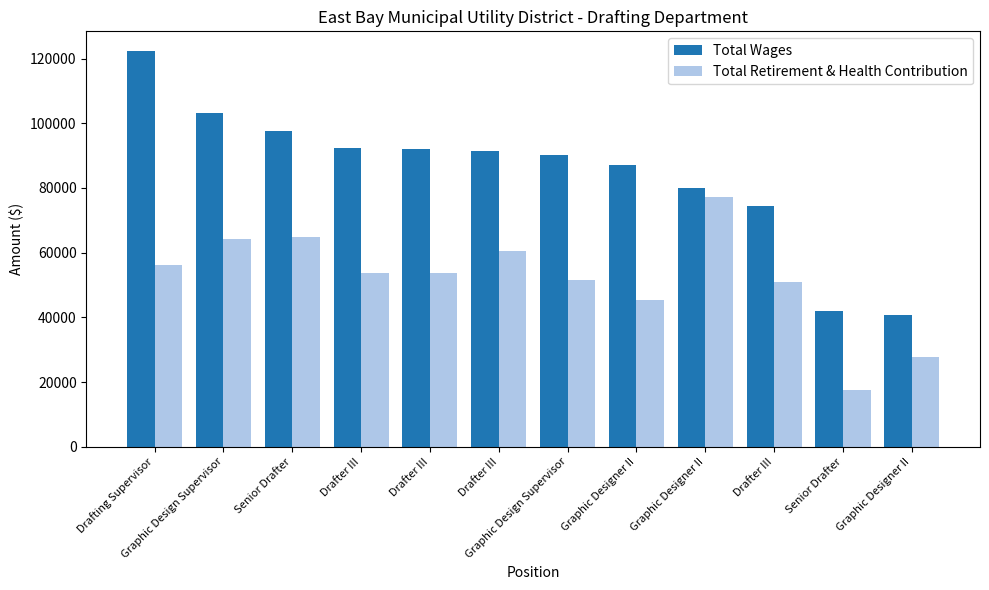

Is it true that Total Retirement & Health Contribution equals 77351 at Graphic Designer II?

True